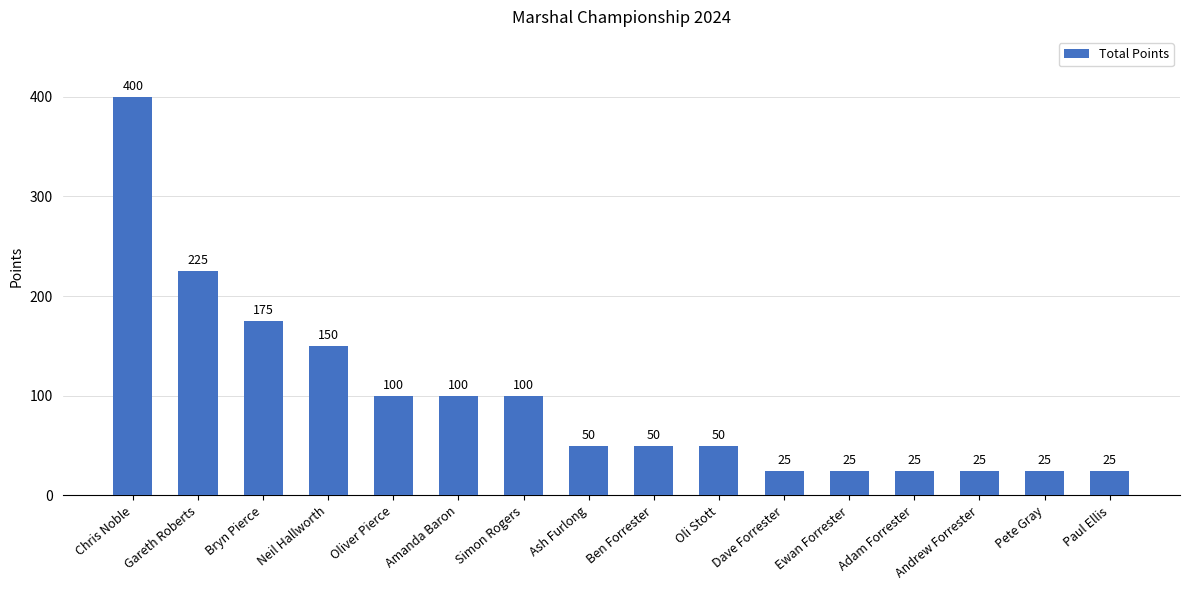

Reading left to right, list all the values displayed in this chart.

Chris Noble=400	Gareth Roberts=225	Bryn Pierce=175	Neil Hallworth=150	Oliver Pierce=100	Amanda Baron=100	Simon Rogers=100	Ash Furlong=50	Ben Forrester=50	Oli Stott=50	Dave Forrester=25	Ewan Forrester=25	Adam Forrester=25	Andrew Forrester=25	Pete Gray=25	Paul Ellis=25